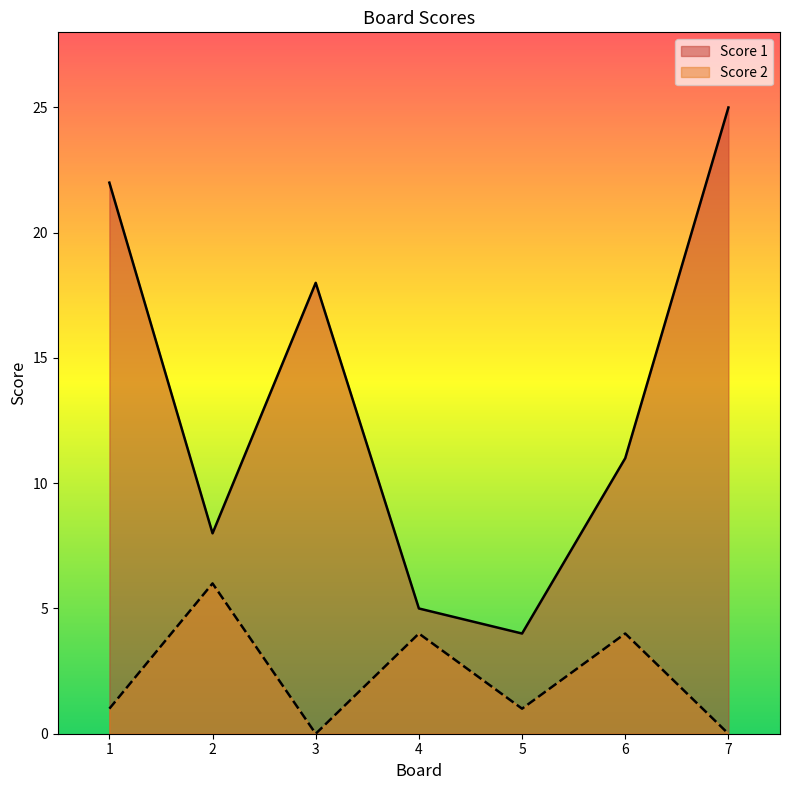

True or false: Score 2 has a value of 1 at 5.

True